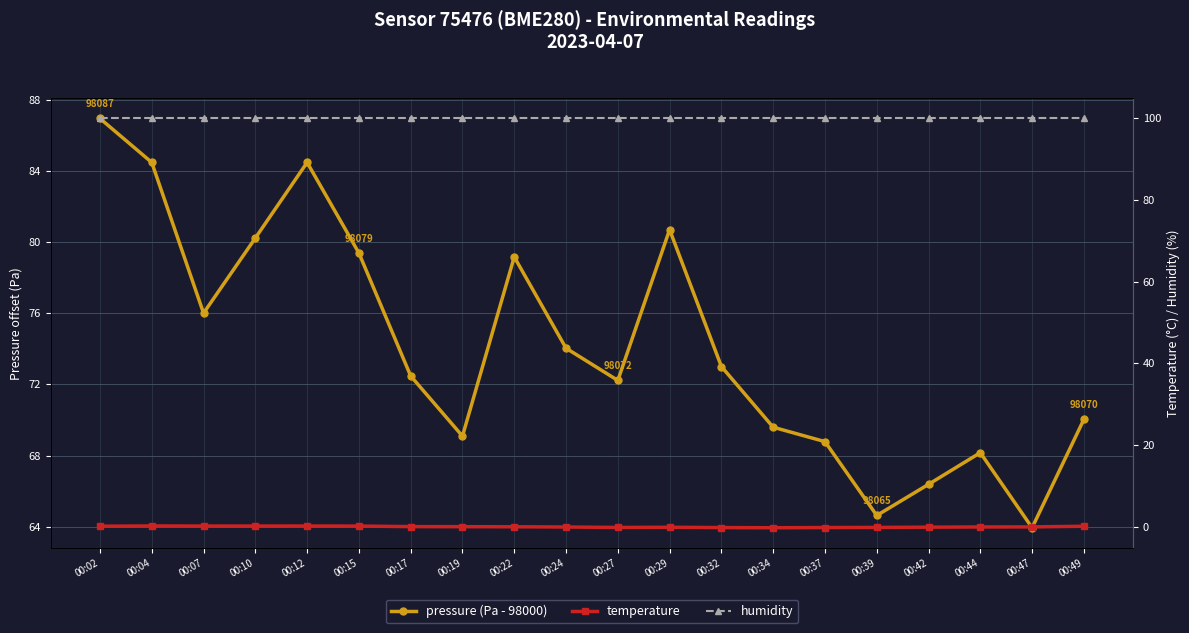

What are all the series names shown in the legend?

pressure (Pa - 98000), temperature, humidity